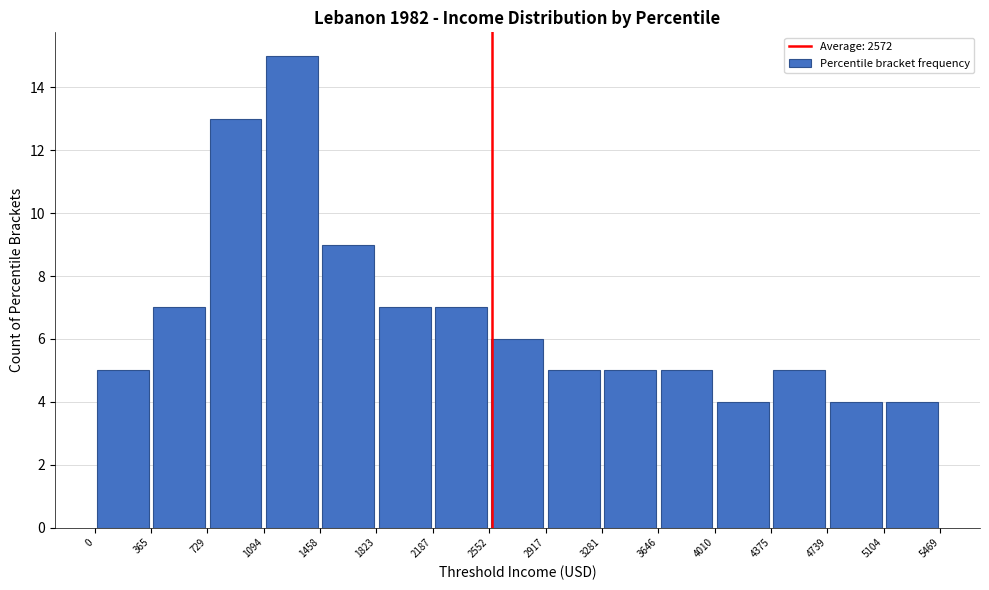

How tall is the bar that spans 2917 to 3281 on the x-axis? The values are not printed on the chart, so give them approximately, as read against the axis.

5